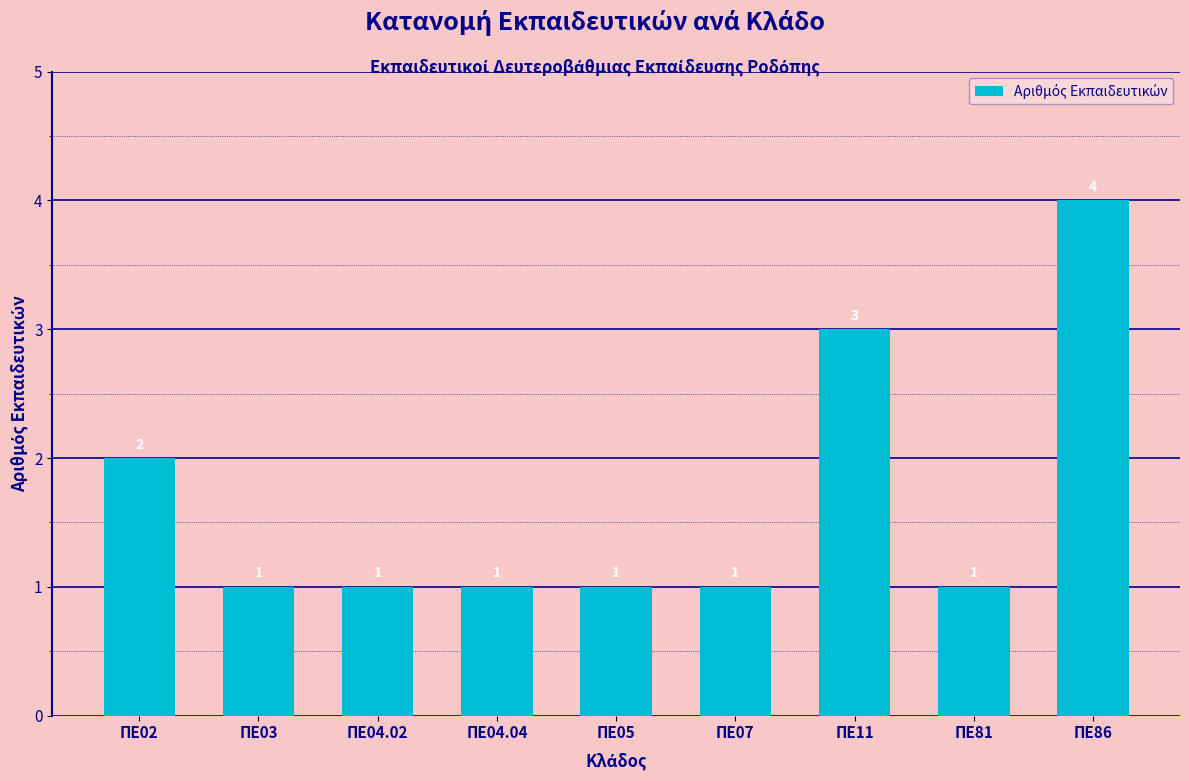

Where is the data nearest to the value 2?

ΠΕ02